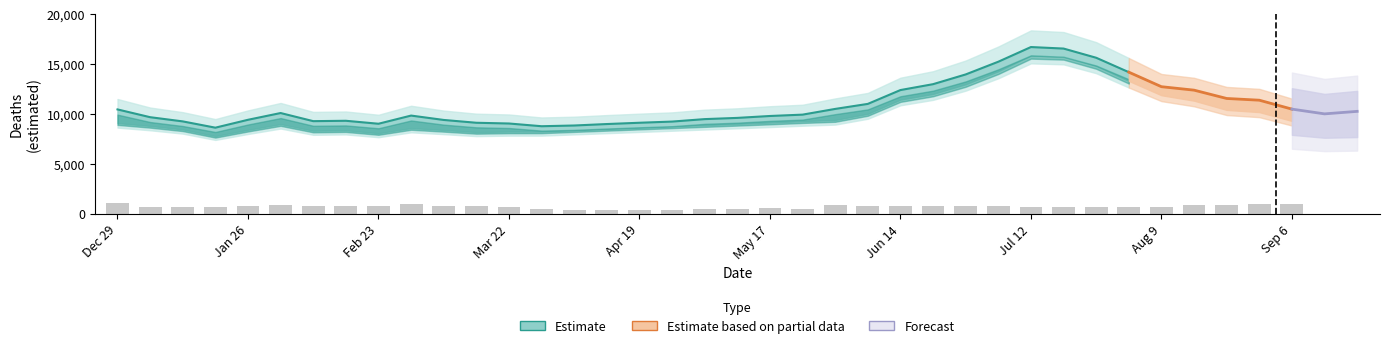

At how many categories does at least one series exceed 6215?

39